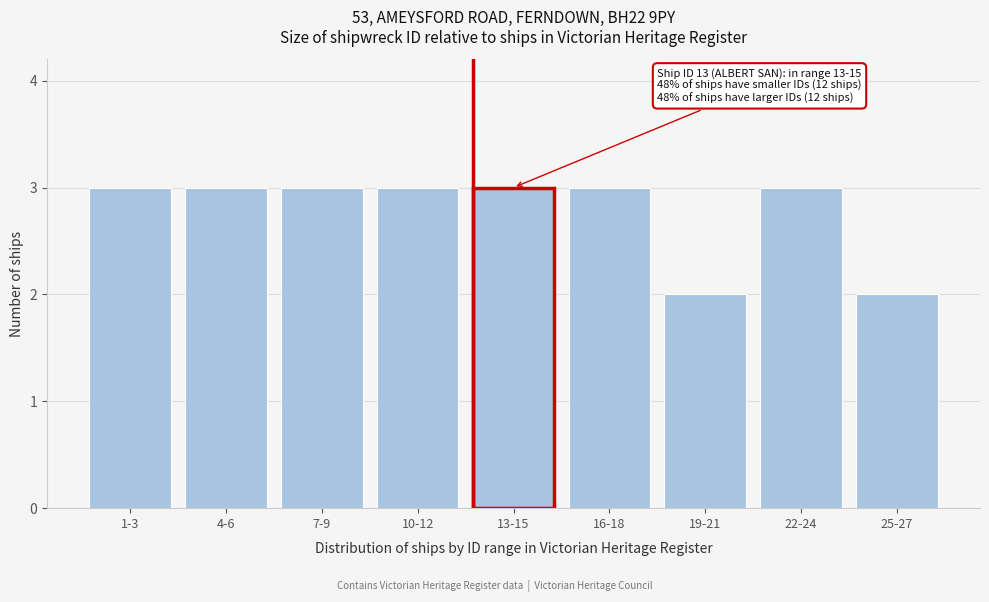

Reading right to left, what are all the values shown in this chart?

2	3	2	3	3	3	3	3	3